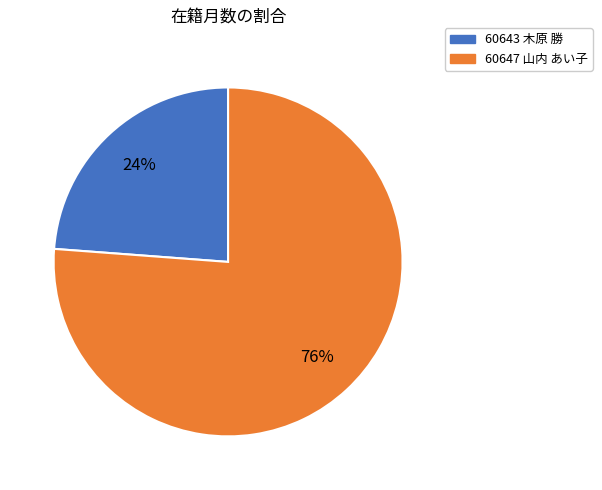

Between 60647 山内 あい子 and 60643 木原 勝, which is larger?

60647 山内 あい子